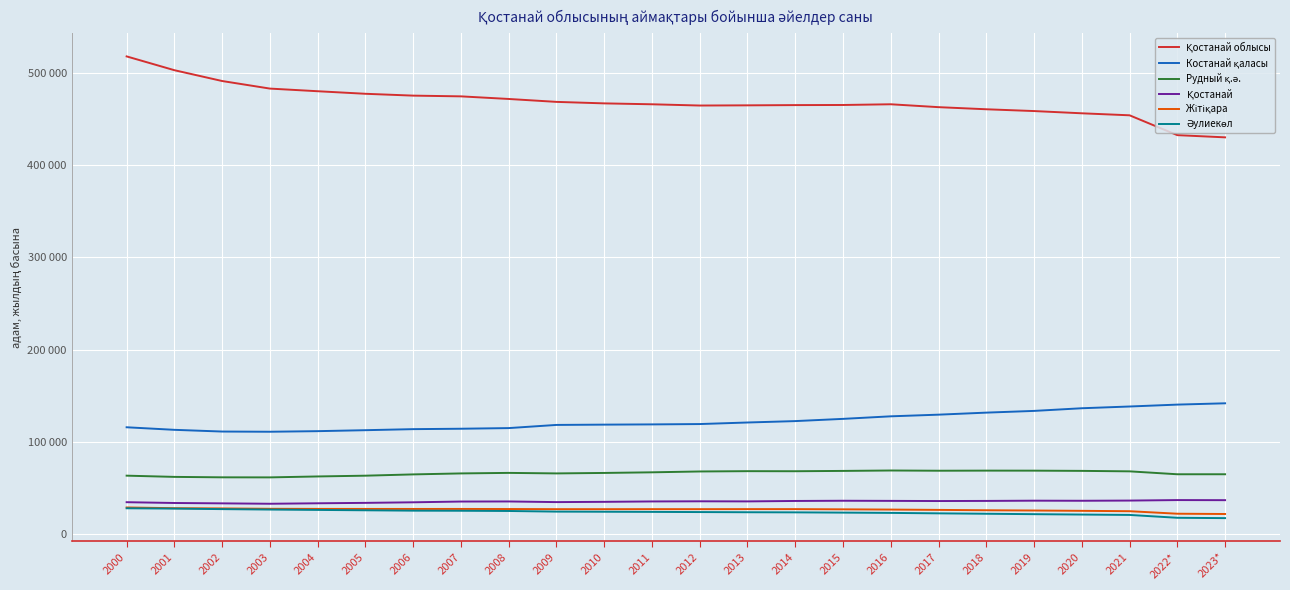

Is this an area chart (filled region under the line)?

No